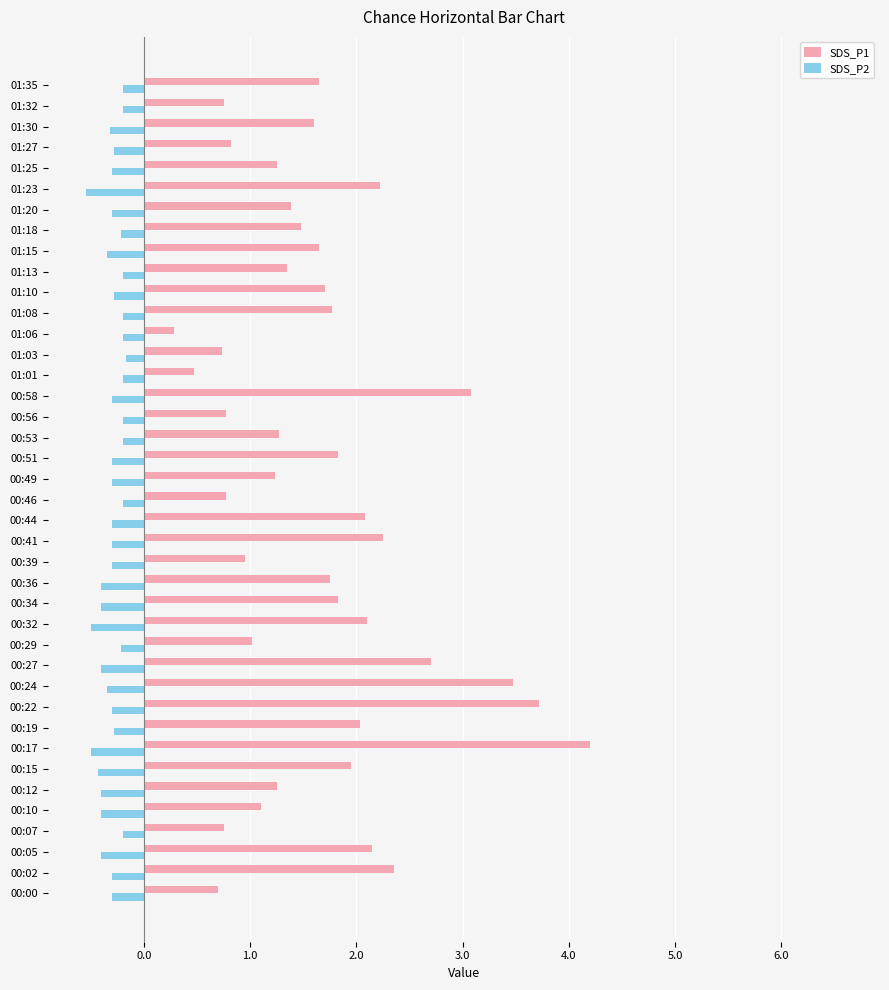

Which series has the largest total across all categories?

SDS_P1